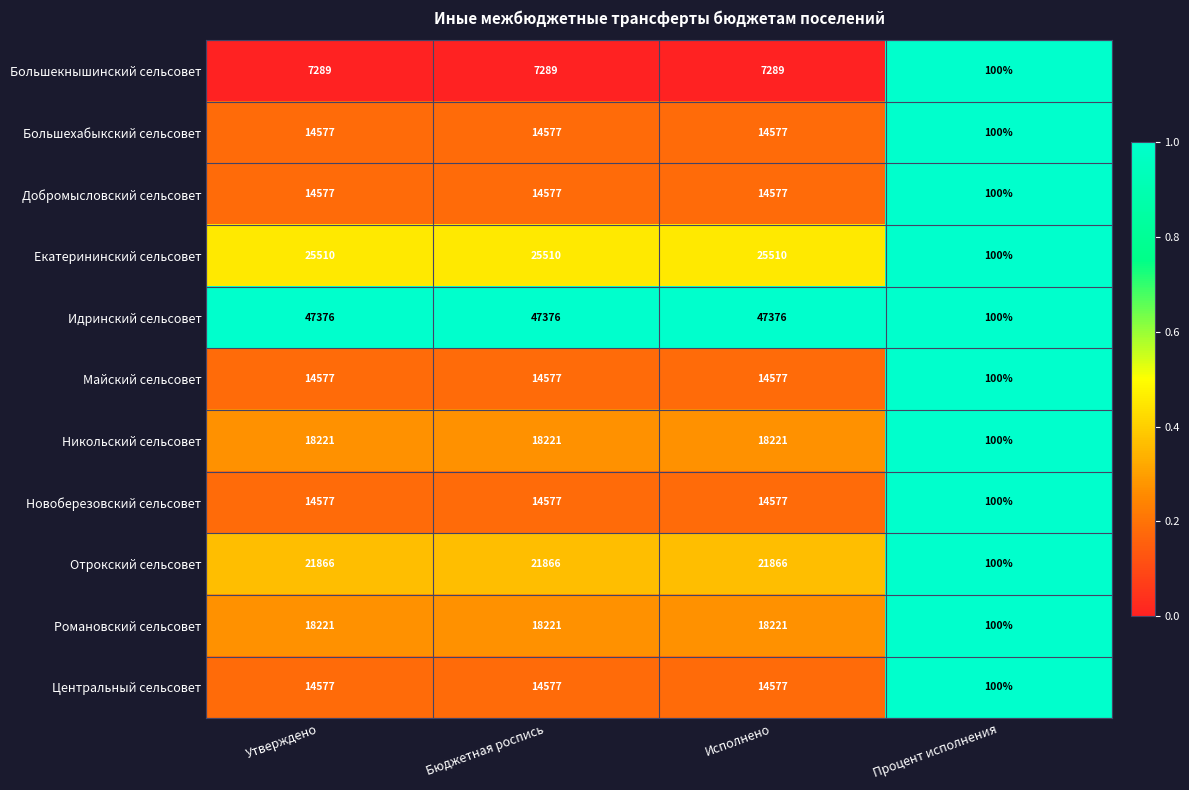

What is the lowest value of the Добромысловский сельсовет series?

100